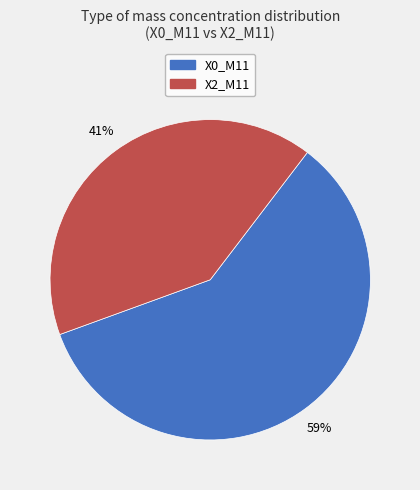

What percentage is the X2_M11 slice, to the nearest percent?

41%